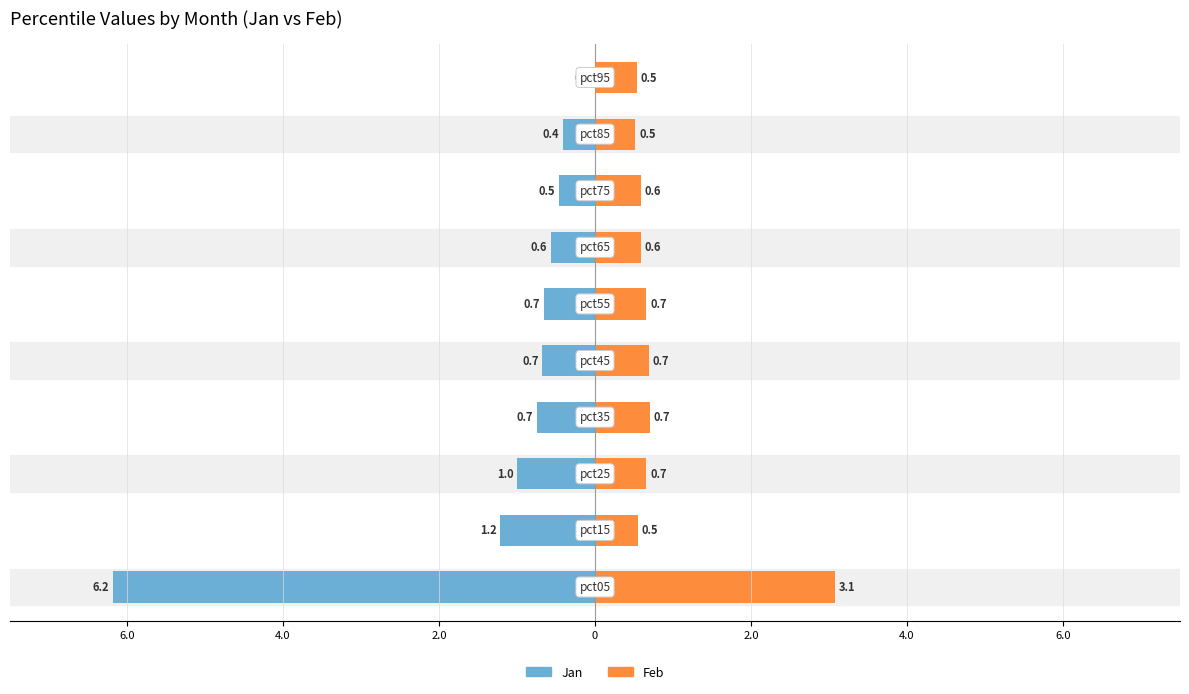

At how many categories does at least one series exceed -2?

10